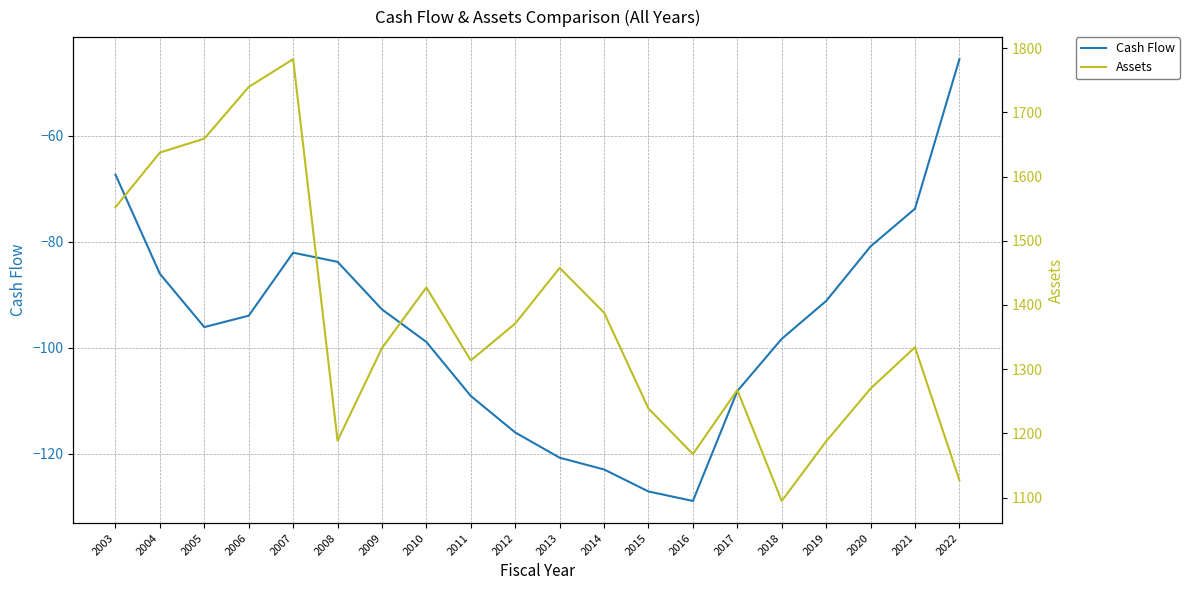

How many lines are shown in the chart?

2